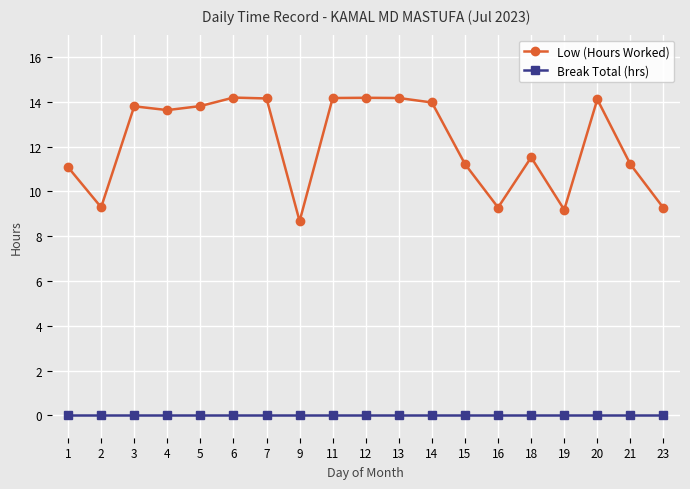

What is the spread (max minus min) of values at 16?

9.3